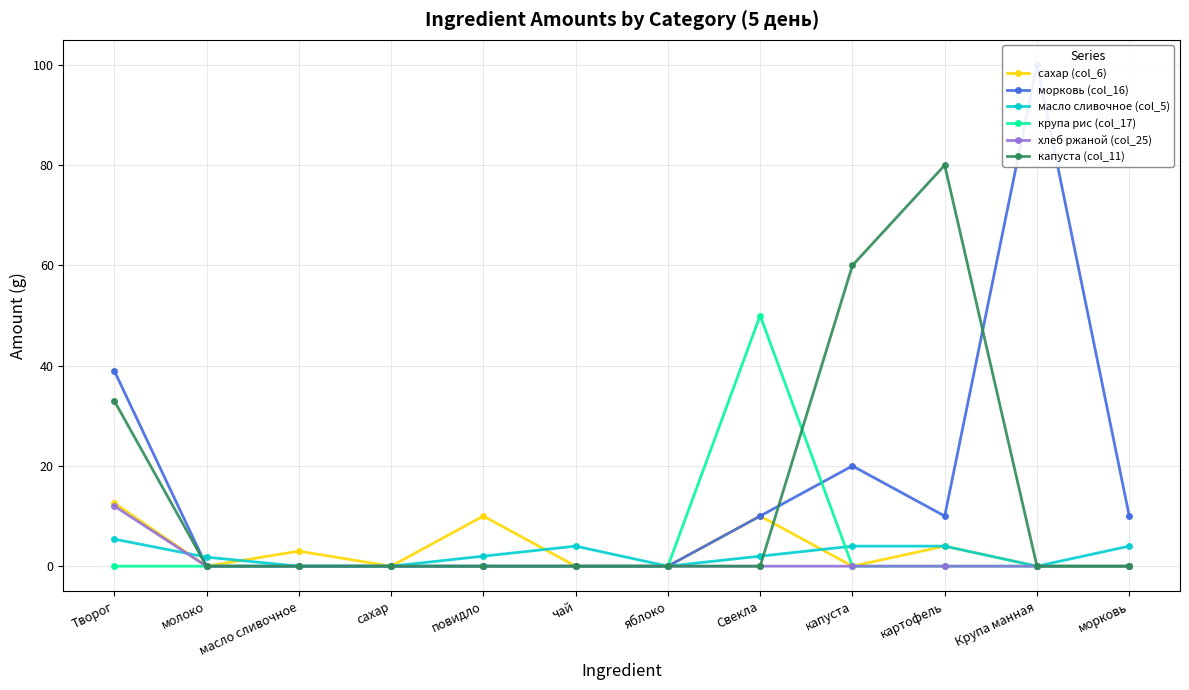

In крупа рис (col_17), how many points are higher than both neighbors (excluding endpoints)?

1